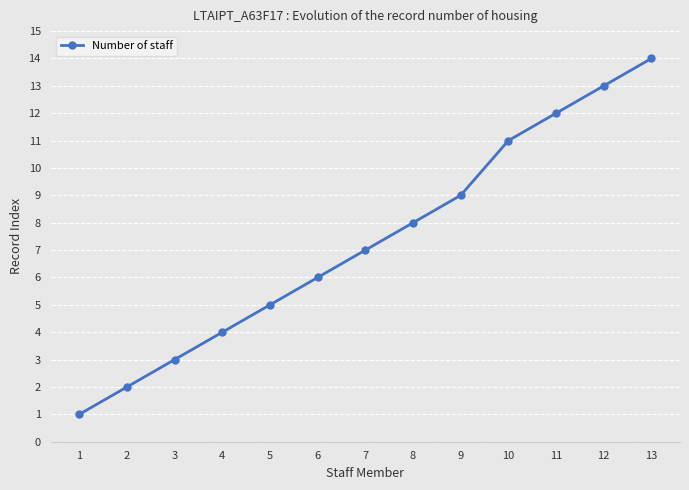

Reading left to right, what are all the values shown in this chart?

1=1	2=2	3=3	4=4	5=5	6=6	7=7	8=8	9=9	10=11	11=12	12=13	13=14